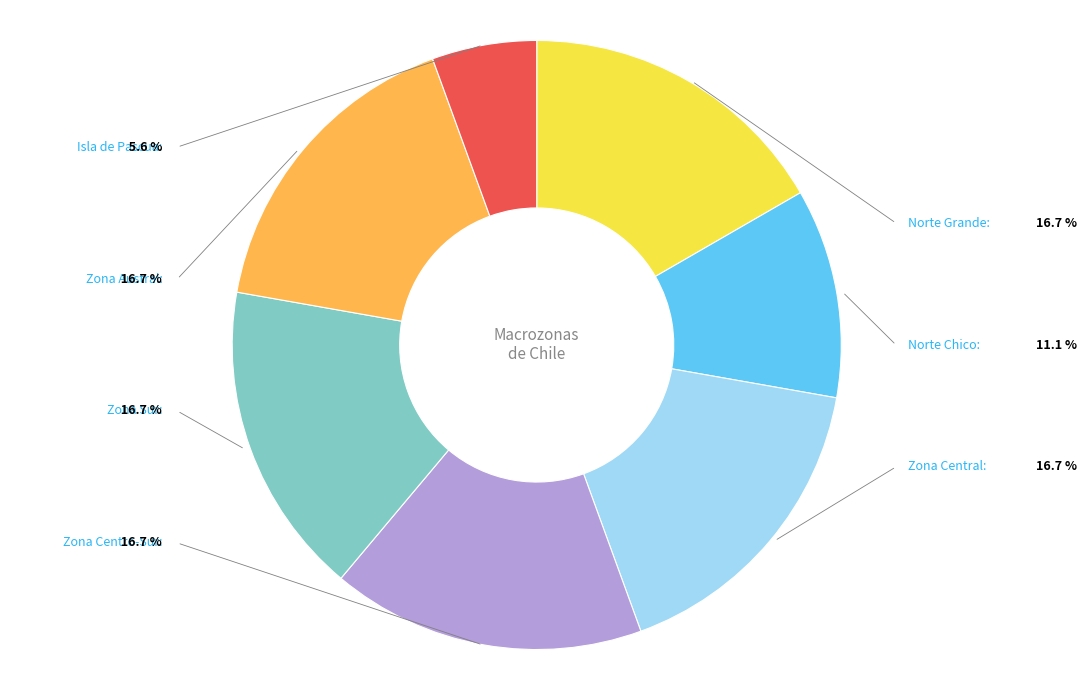

Does any single category account for the majority?

No